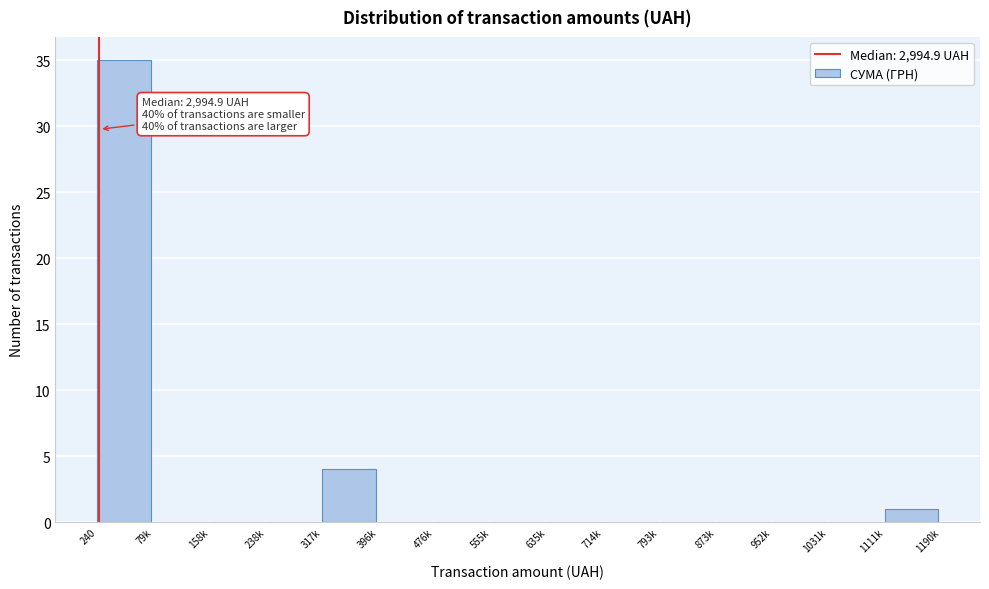

Reading right to left, what are all the values shown in this chart?

1111k=1	1031k=0	952k=0	873k=0	793k=0	714k=0	635k=0	555k=0	476k=0	396k=0	317k=4	238k=0	158k=0	79k=0	240=35